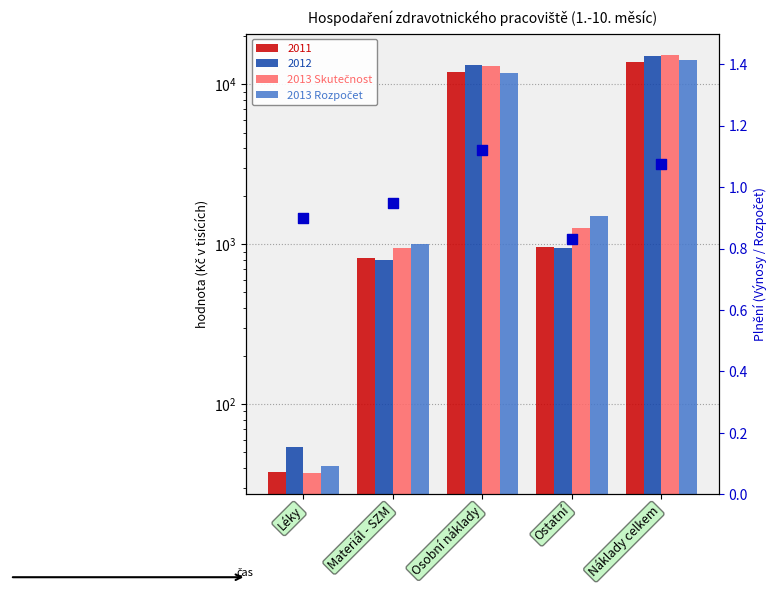

Which series contains the highest Y value?

2013 Skutečnost